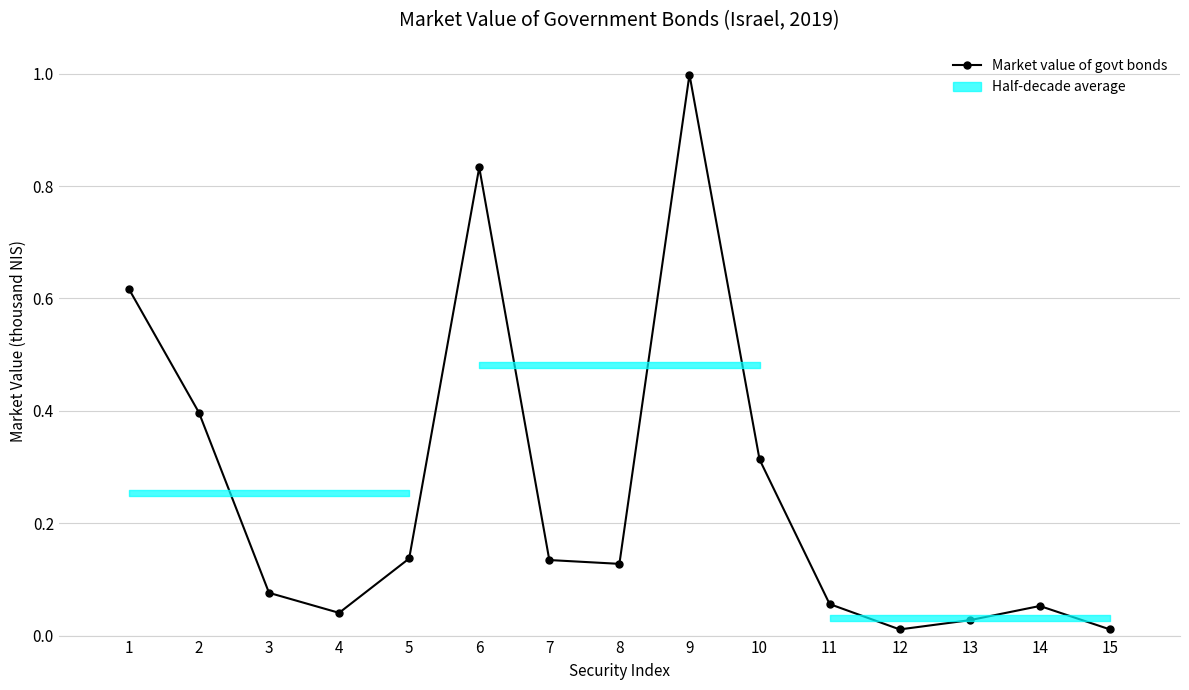

How many points are lower than both their immediate neighbors (excluding endpoints)?

3